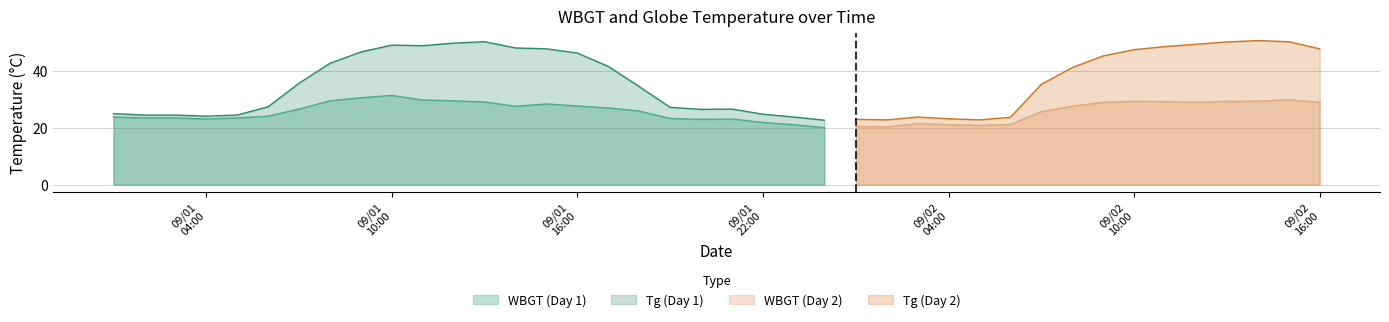

Where is the first local maximum for WBGT?

9